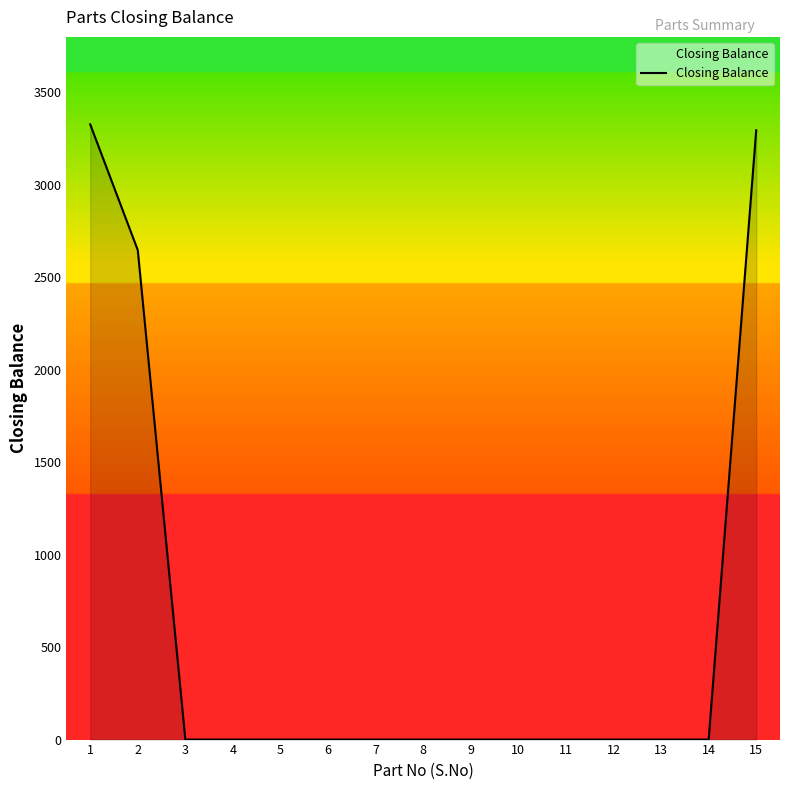

At which label is the value closest to 1663?

2